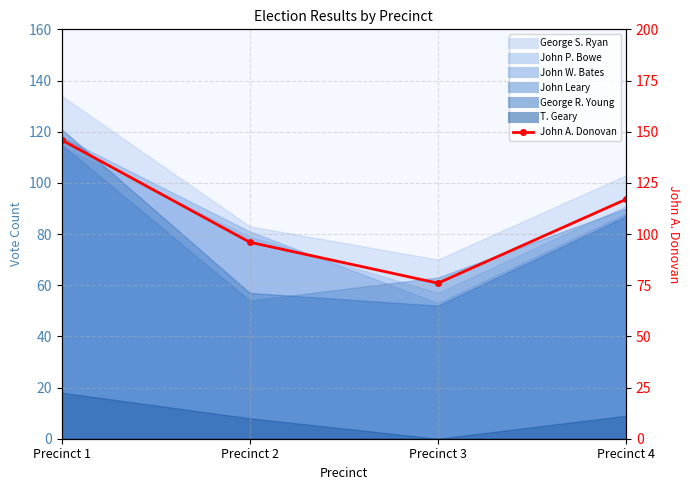

How many lines are shown in the chart?

1